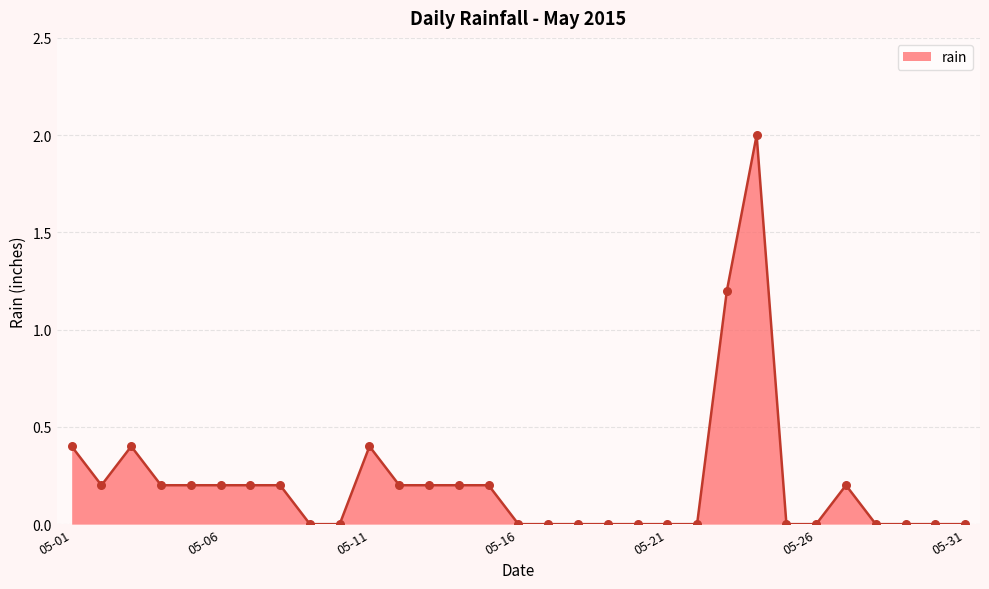

What is the maximum value shown in the chart?

2.0